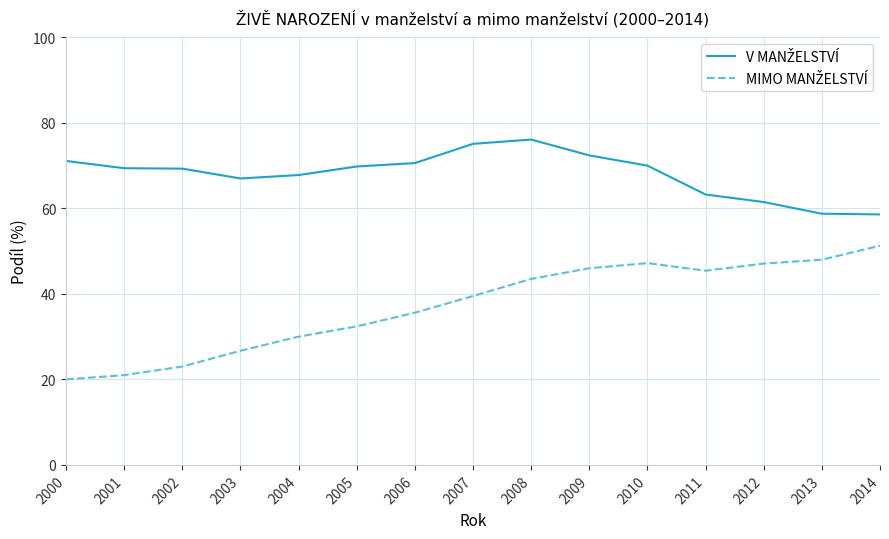

What is the spread (max minus min) of values at 2004?

37.8